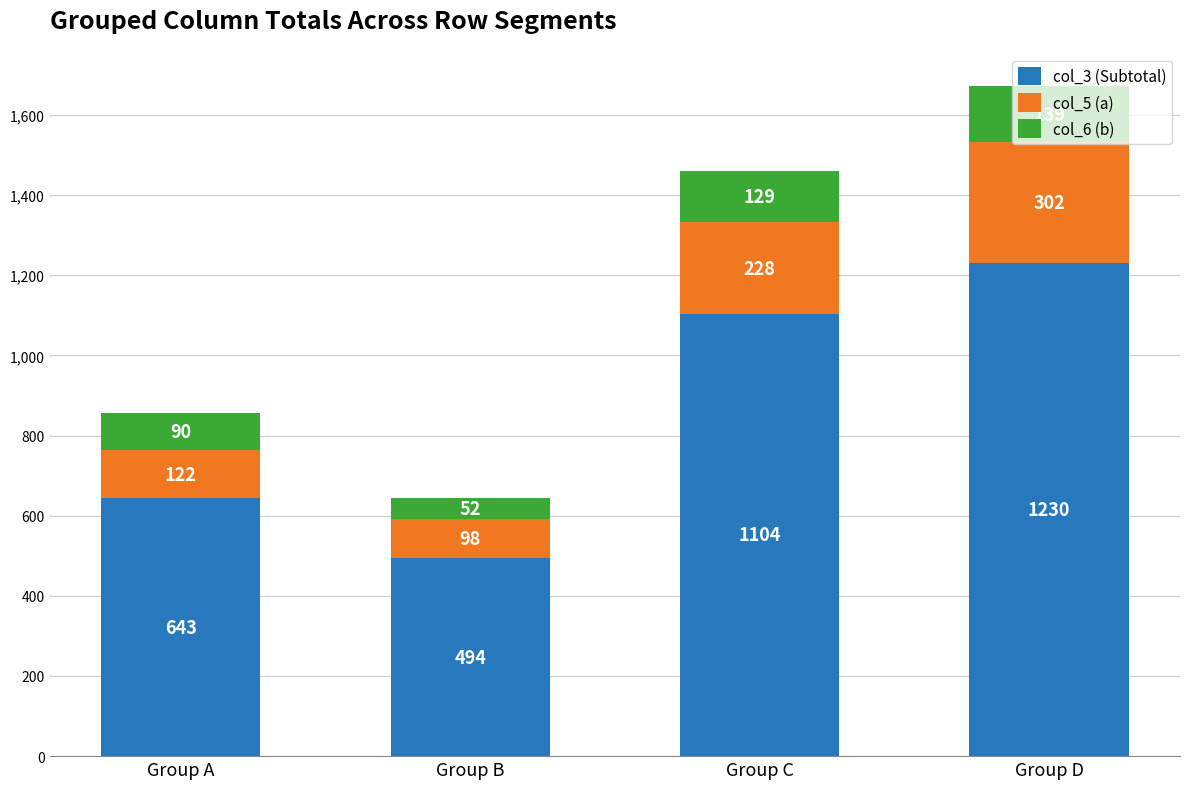

How many data points in col_3 (Subtotal) are less than 1104?

2